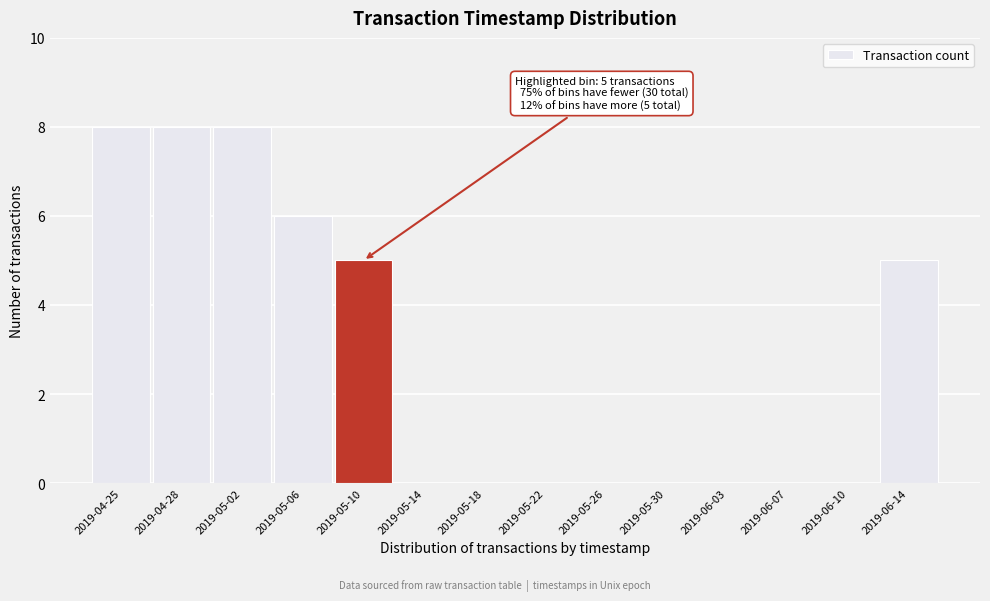

Reading left to right, extract all data points from this chart.

2019-04-25=8	2019-04-28=8	2019-05-02=8	2019-05-06=6	2019-05-10=5	2019-05-14=0	2019-05-18=0	2019-05-22=0	2019-05-26=0	2019-05-30=0	2019-06-03=0	2019-06-07=0	2019-06-10=0	2019-06-14=5